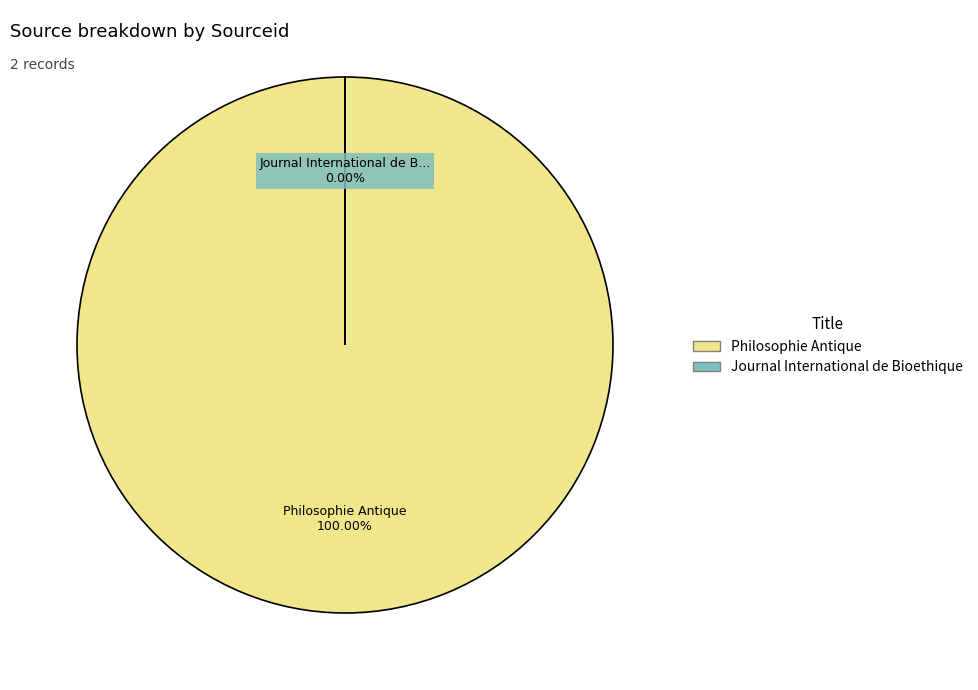

Does any single category account for the majority?

Yes